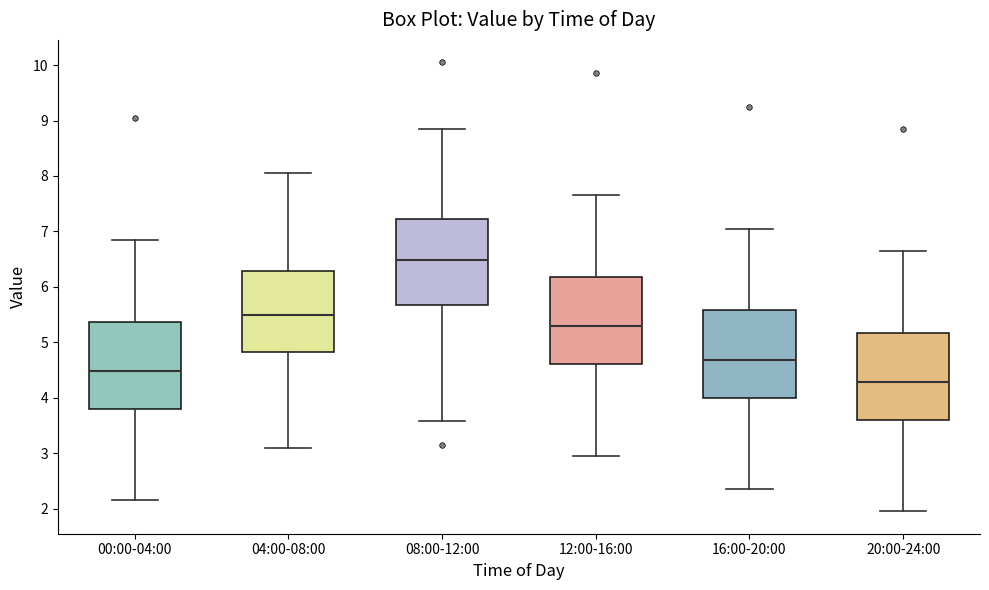

Reading left to right, read every box against the y-axis: the position of its median line, the range the box covers, and the ends of its whiskers. The values are not printed on the chart, so give them approximately, as read against the axis.

00:00-04:00: median 4.5, box 3.8 to 5.4, whiskers 2.2 to 6.9
04:00-08:00: median 5.5, box 4.8 to 6.3, whiskers 3.1 to 8.1
08:00-12:00: median 6.5, box 5.7 to 7.2, whiskers 3.6 to 8.9
12:00-16:00: median 5.3, box 4.6 to 6.2, whiskers 3.0 to 7.7
16:00-20:00: median 4.7, box 4.0 to 5.6, whiskers 2.4 to 7.1
20:00-24:00: median 4.3, box 3.6 to 5.2, whiskers 2.0 to 6.7